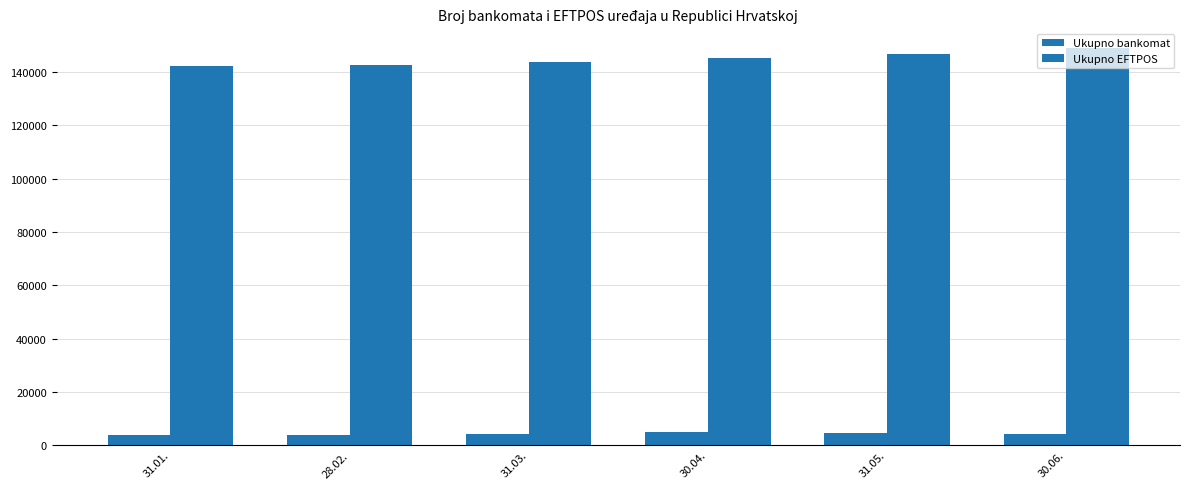

At how many categories does at least one series exceed 43239?

6